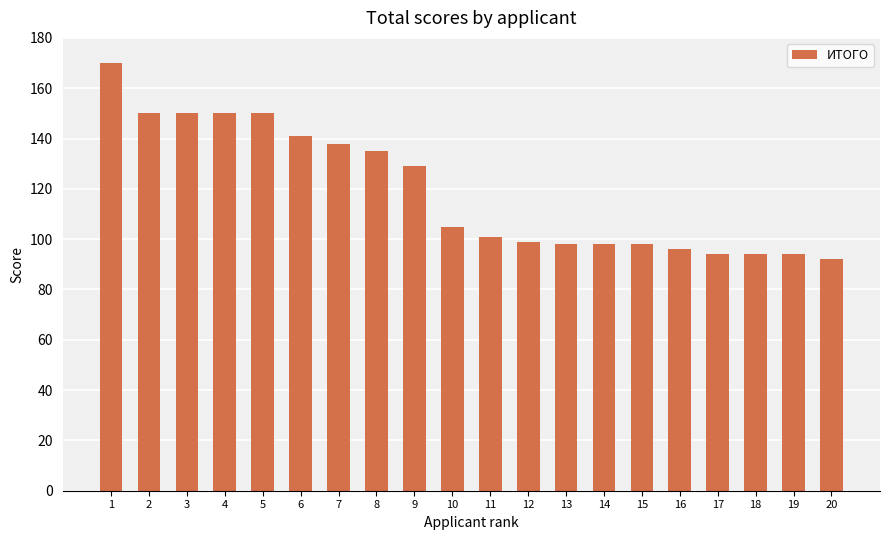

What is the difference between the second highest and second lowest values?

56